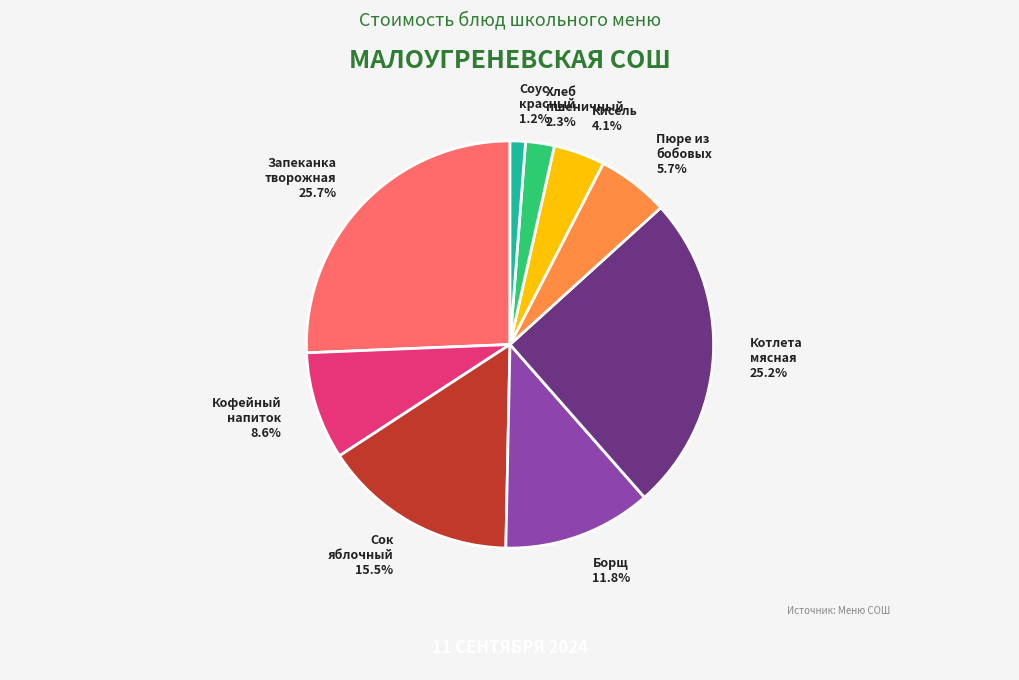

What portion of the pie excludes Хлеб пшеничный?

97.7%